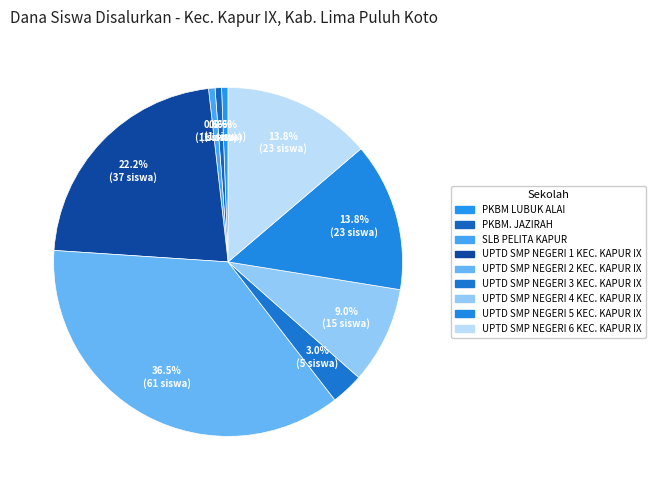

Between UPTD SMP NEGERI 1 KEC. KAPUR IX and PKBM. JAZIRAH, which is larger?

UPTD SMP NEGERI 1 KEC. KAPUR IX